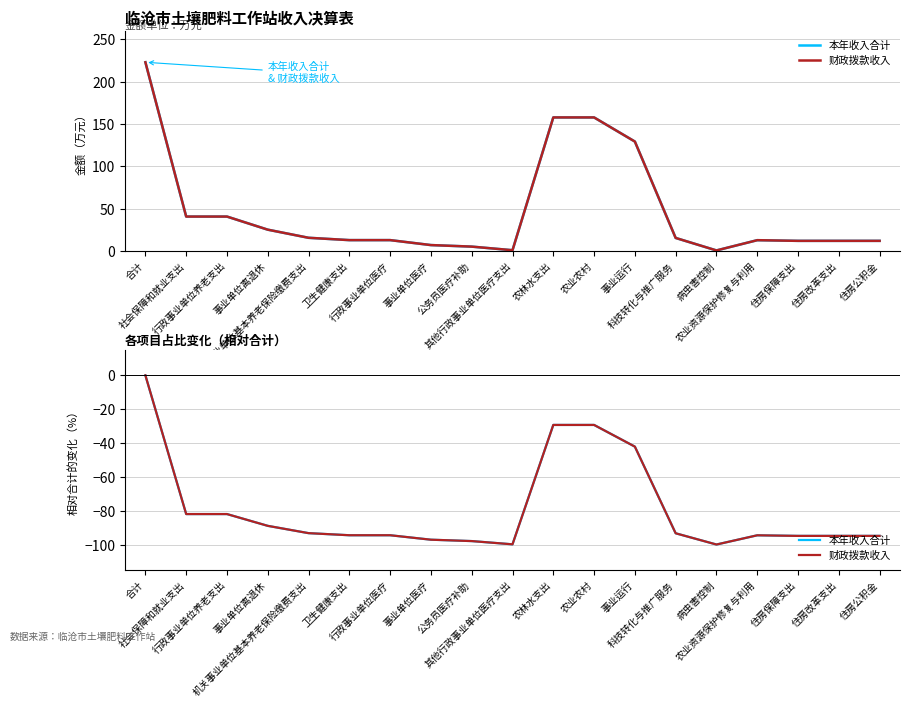

True or false: 财政拨款收入 has a value of -94.3 at 行政事业单位医疗.

True